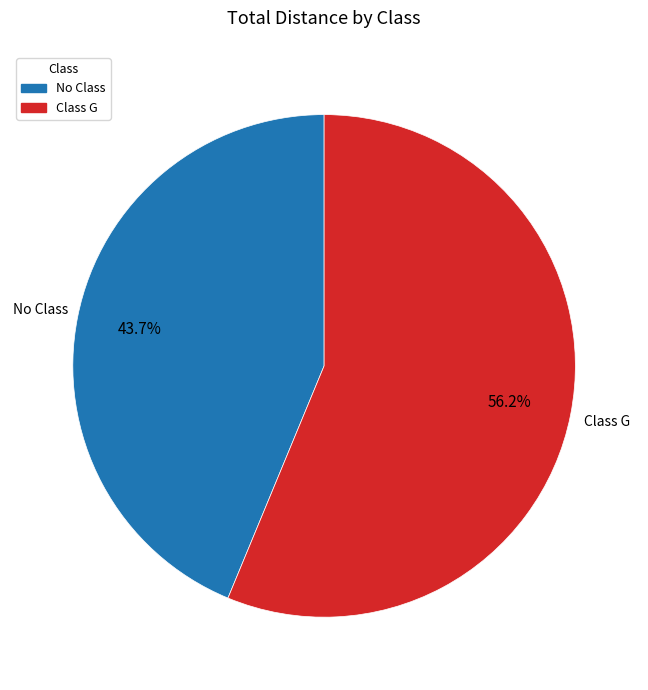

Is there any slice that represents more than half of the pie?

Yes